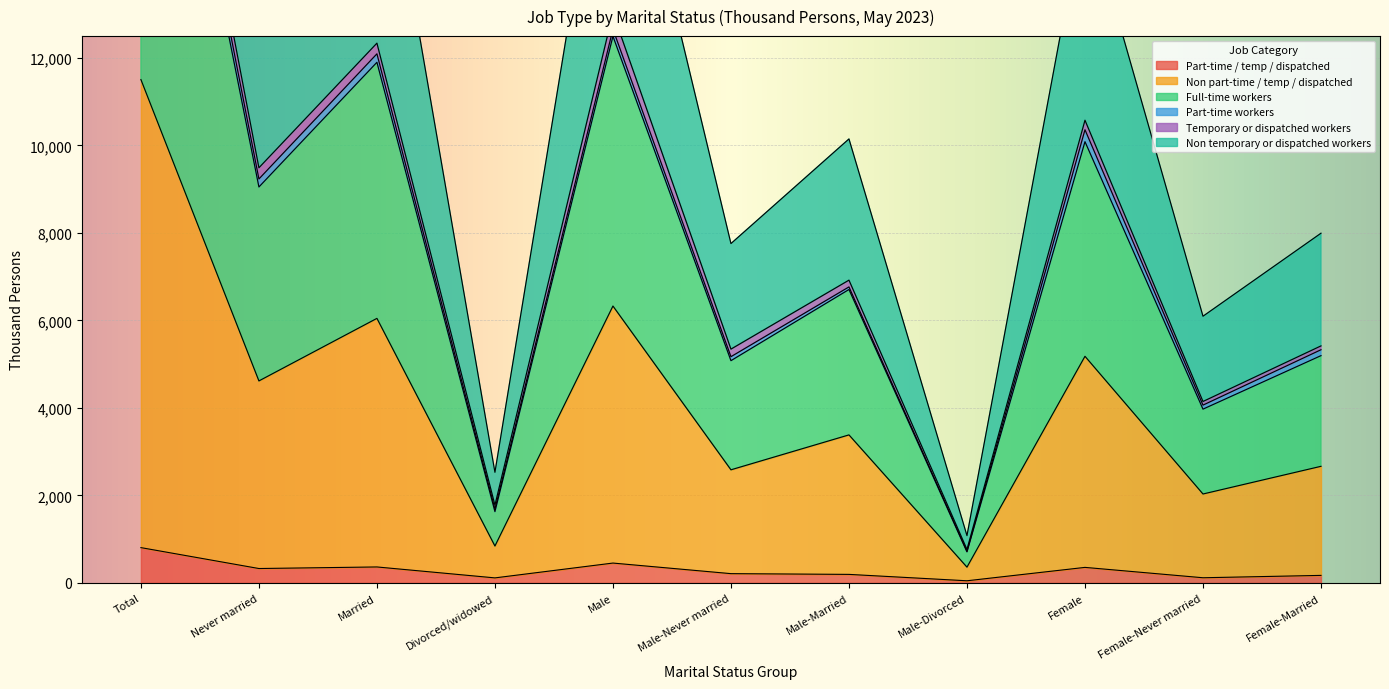

Read the Part-time / temp / dispatched value at Total, to the nearest 10.

810